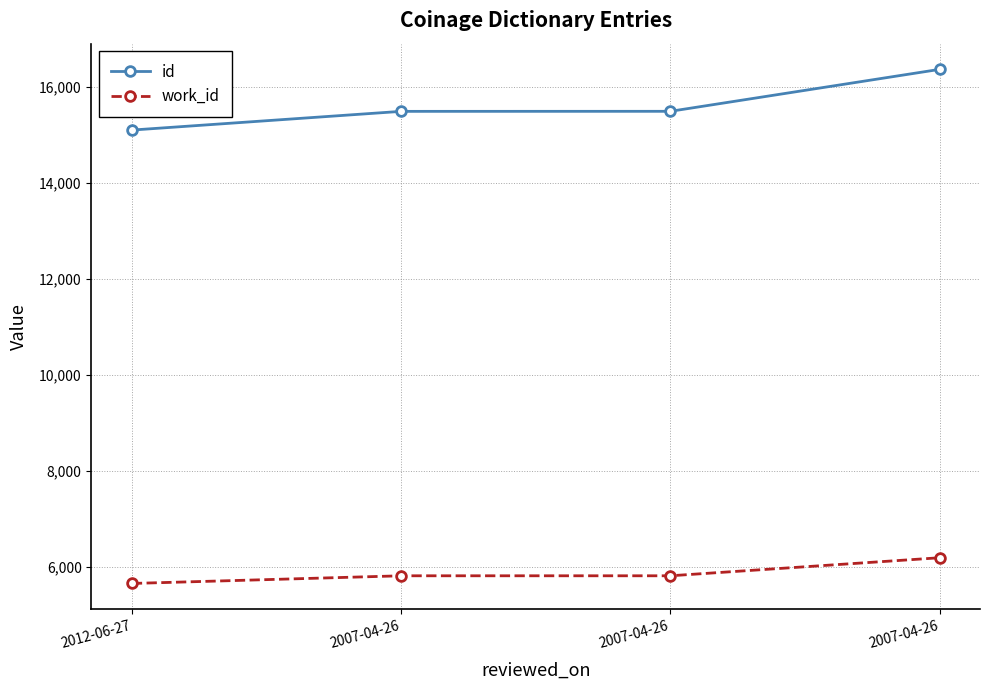

Count the number of data series in this chart.

2